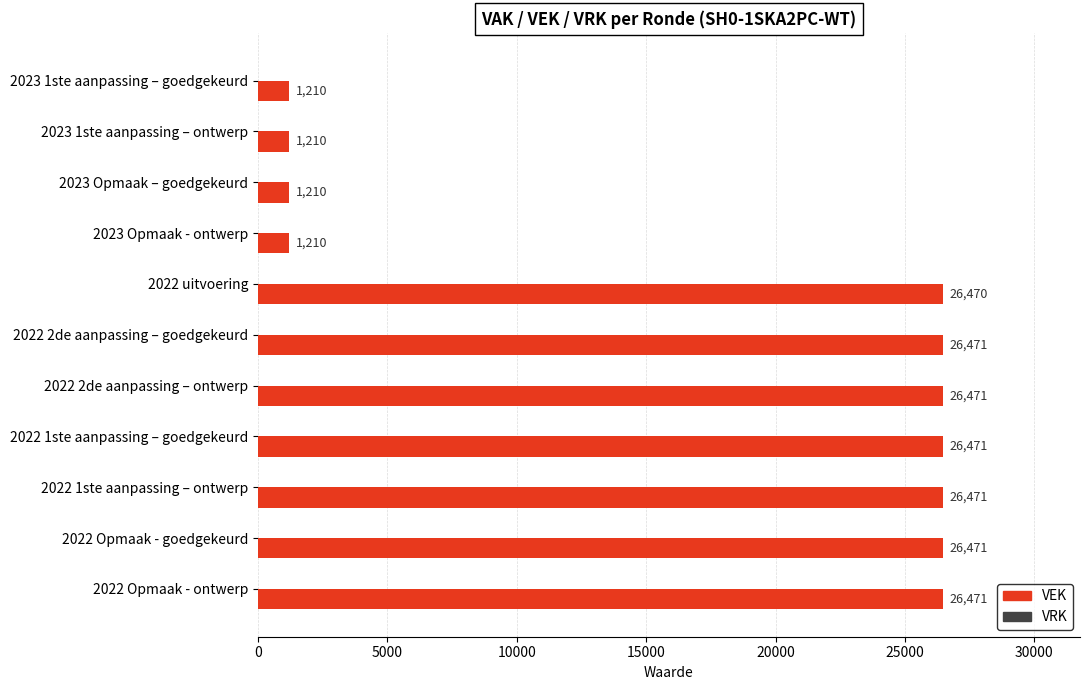

What is the label of the 8th bar from the top?

2022 1ste aanpassing – goedgekeurd